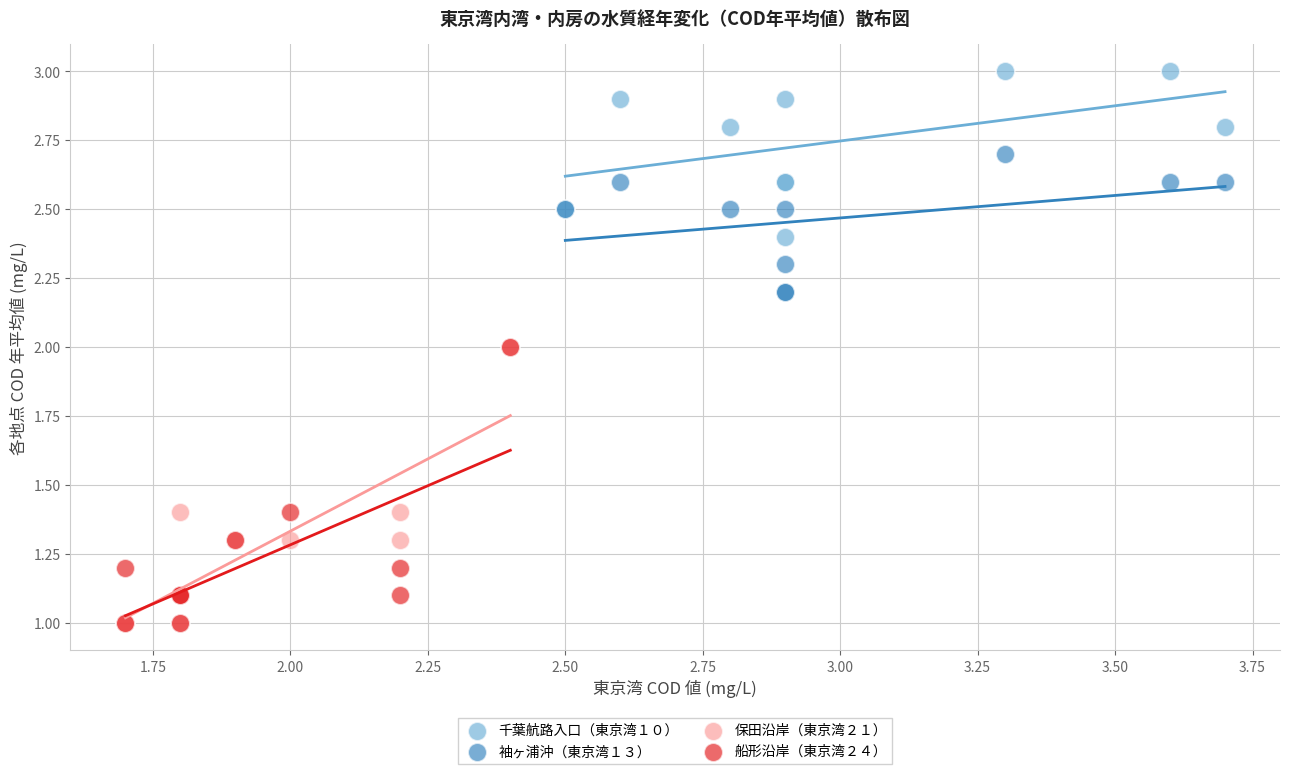

Which series reaches the maximum Y coordinate?

千葉航路入口（東京湾１０）